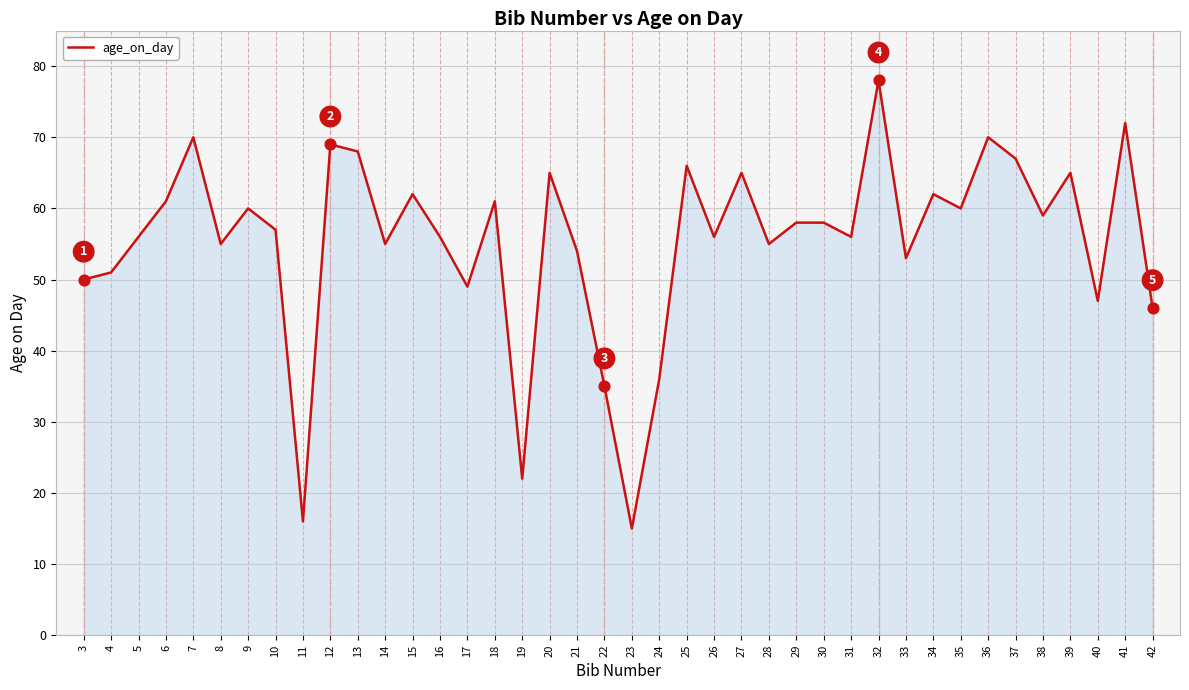

Approximately how many times larger is the value at 28 compared to 40?

1.2